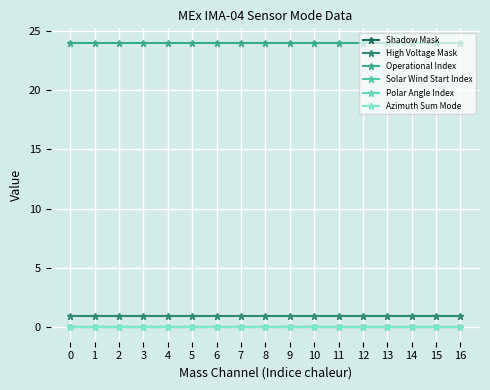

What is the sum of all Operational Index values?

408